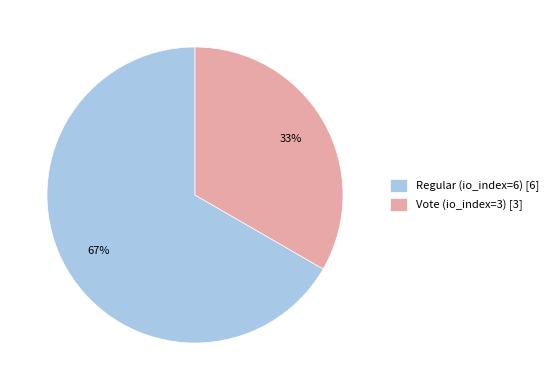

Is it true that Vote (io_index=3) is 19% of the pie?

False